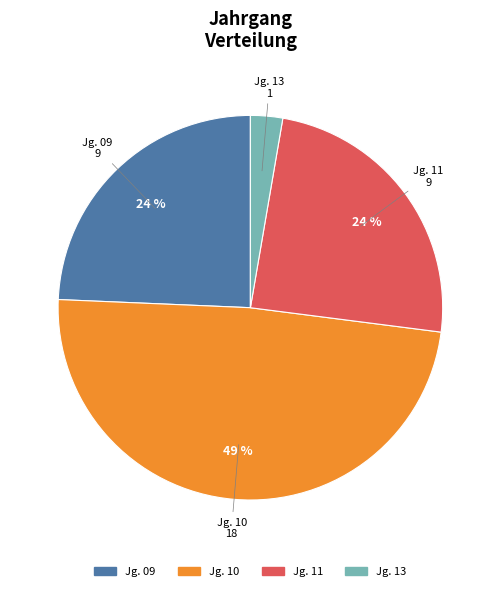

To the nearest percent, what is the average slice percentage?

25%